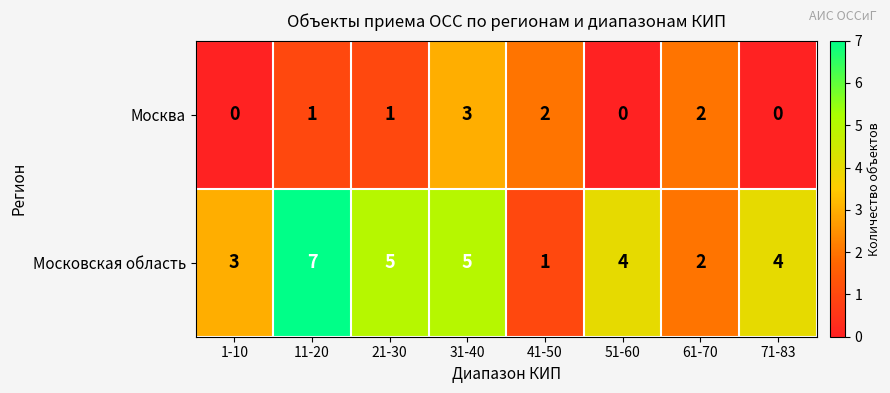

At 11-20, list the series in order from smallest to largest.

Москва, Московская область